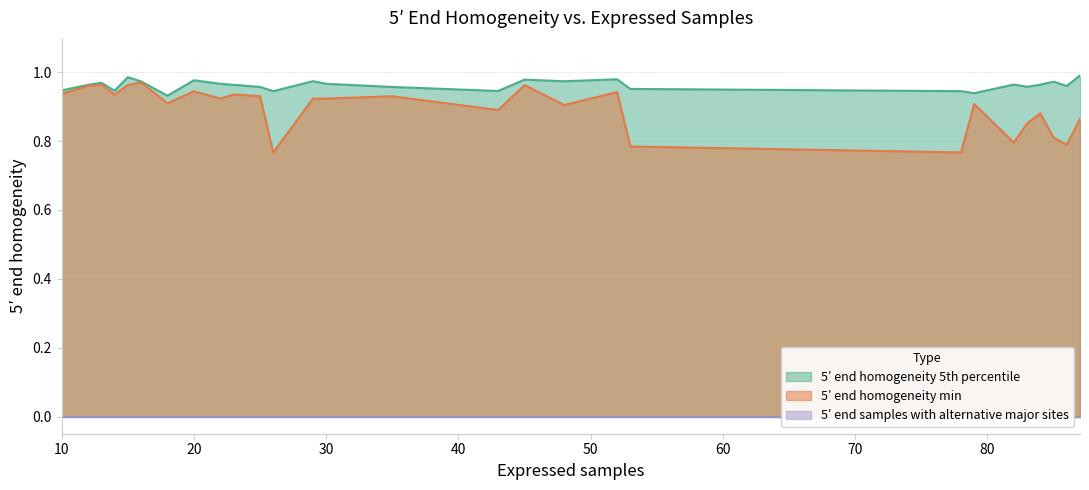

Which series has the largest total across all categories?

5′ end homogeneity 5th percentile